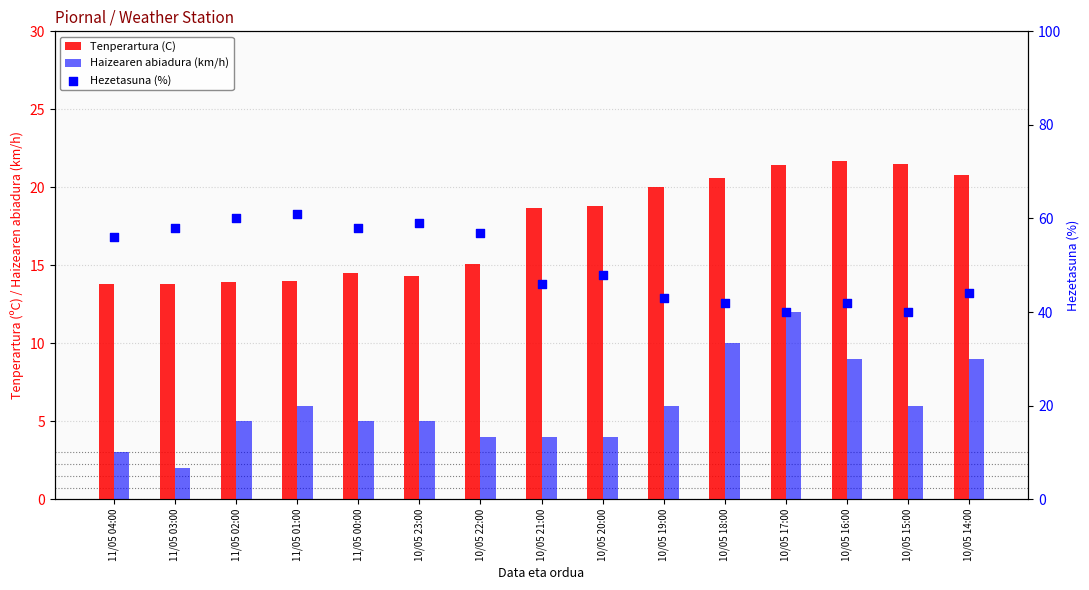

Is the value of Tenperartura (C) at 10/05 18:00 greater than the value of Hezetasuna (%) at 11/05 01:00?

No